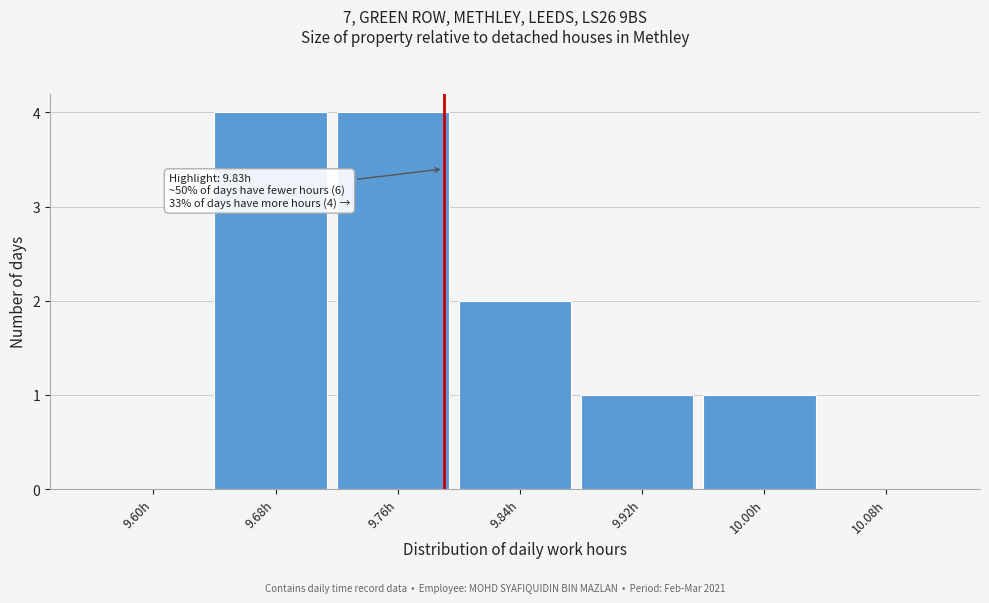

Reading right to left, extract all data points from this chart.

10.08h=0	10.00h=1	9.92h=1	9.84h=2	9.76h=4	9.68h=4	9.60h=0